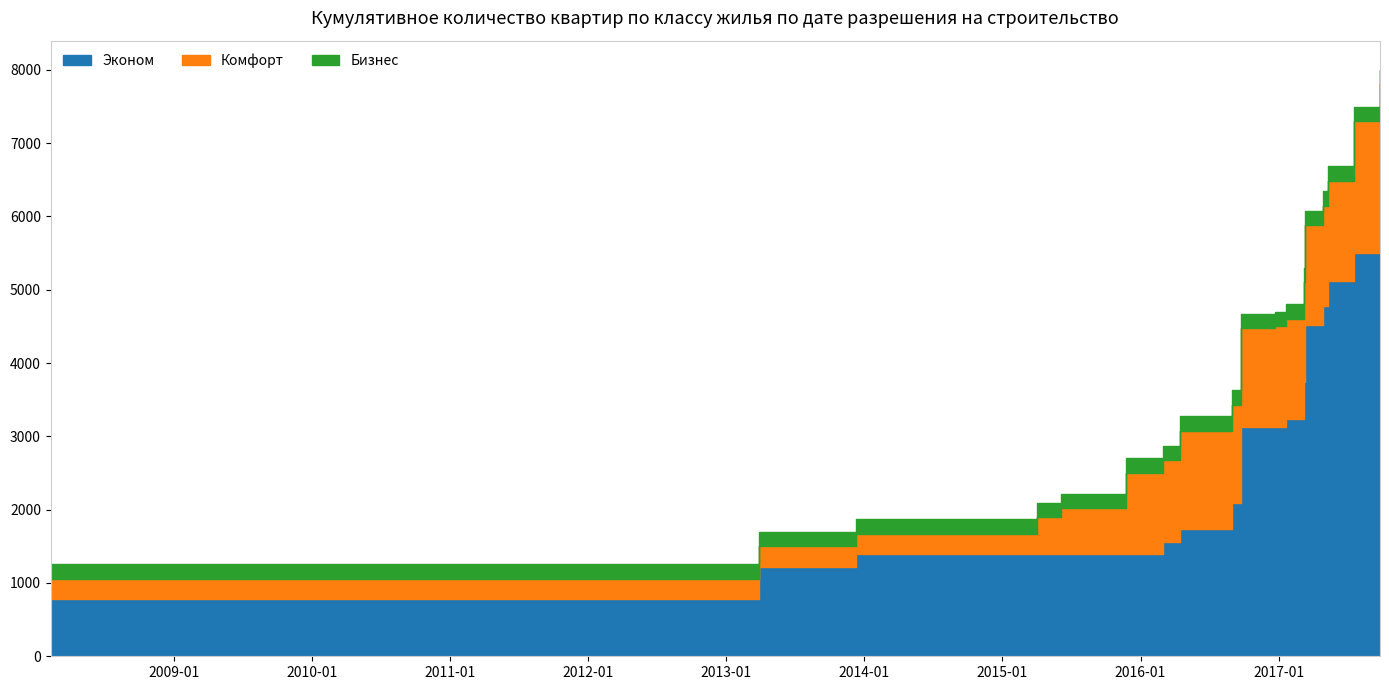

At how many categories does at least one series exceed 20?

18